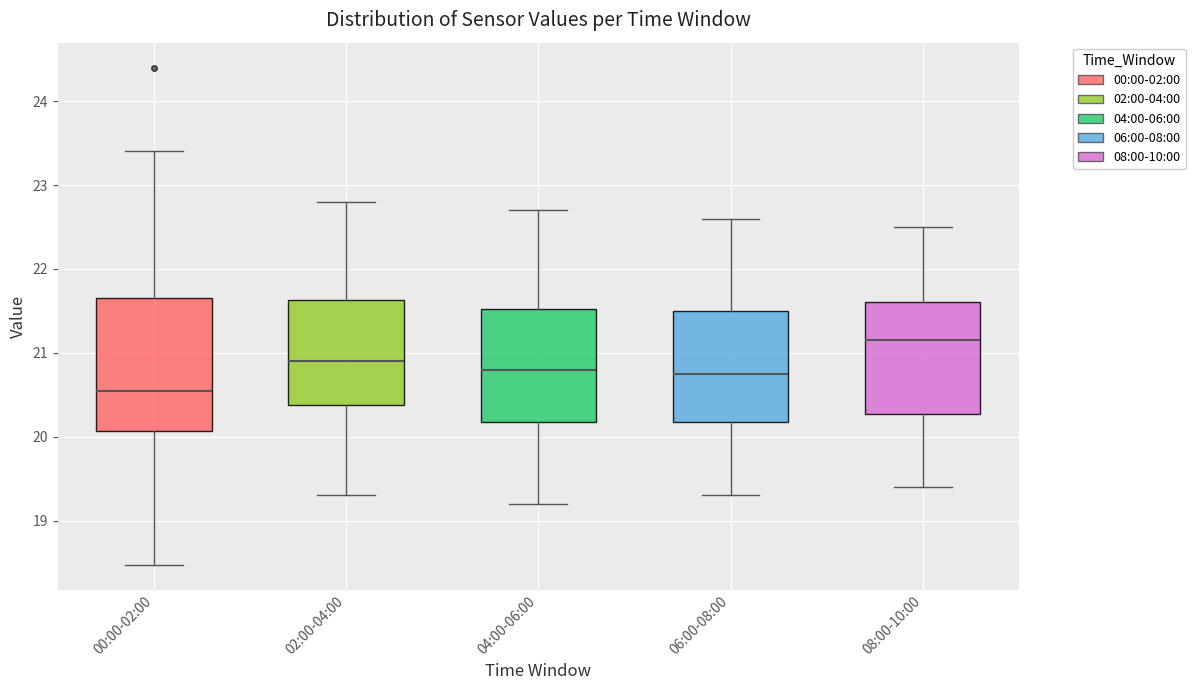

Reading left to right, read every box against the y-axis: the position of its median line, the range the box covers, and the ends of its whiskers. The values are not printed on the chart, so give them approximately, as read against the axis.

00:00-02:00: median 20.6, box 20.1 to 21.7, whiskers 18.5 to 23.4
02:00-04:00: median 20.9, box 20.4 to 21.6, whiskers 19.3 to 22.8
04:00-06:00: median 20.8, box 20.2 to 21.5, whiskers 19.2 to 22.7
06:00-08:00: median 20.8, box 20.2 to 21.5, whiskers 19.3 to 22.6
08:00-10:00: median 21.2, box 20.3 to 21.6, whiskers 19.4 to 22.5